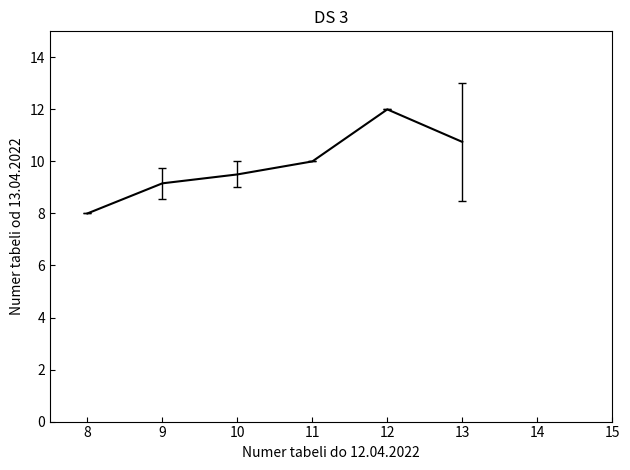

Reading left to right, what are all the values shown in this chart?

8=8.0	9=9.2	10=9.5	11=10.0	12=12.0	13=10.8